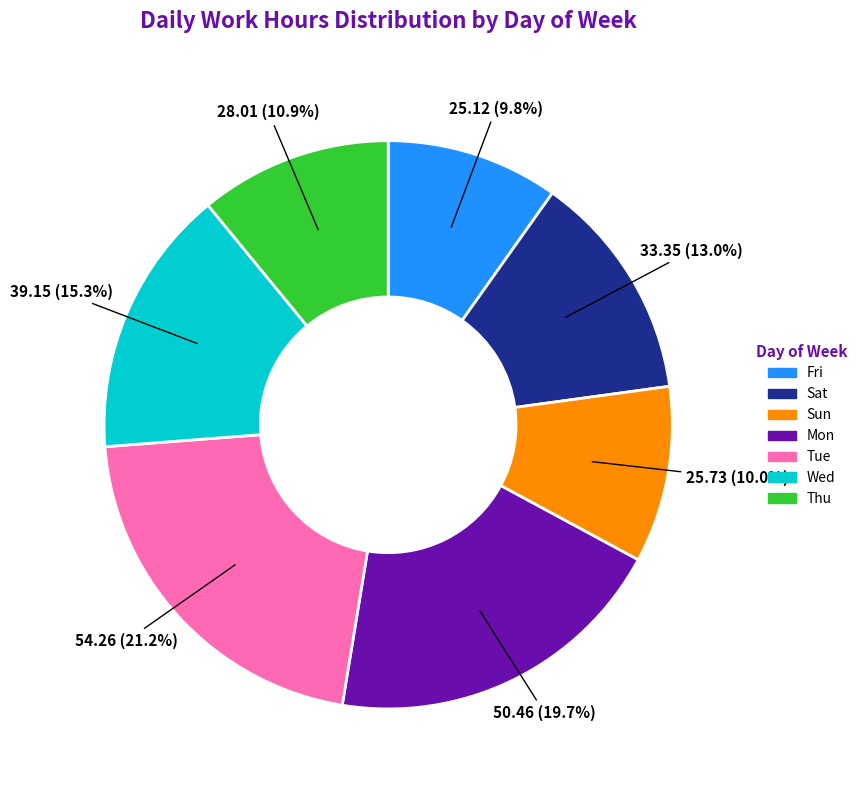

Does any single category account for the majority?

No